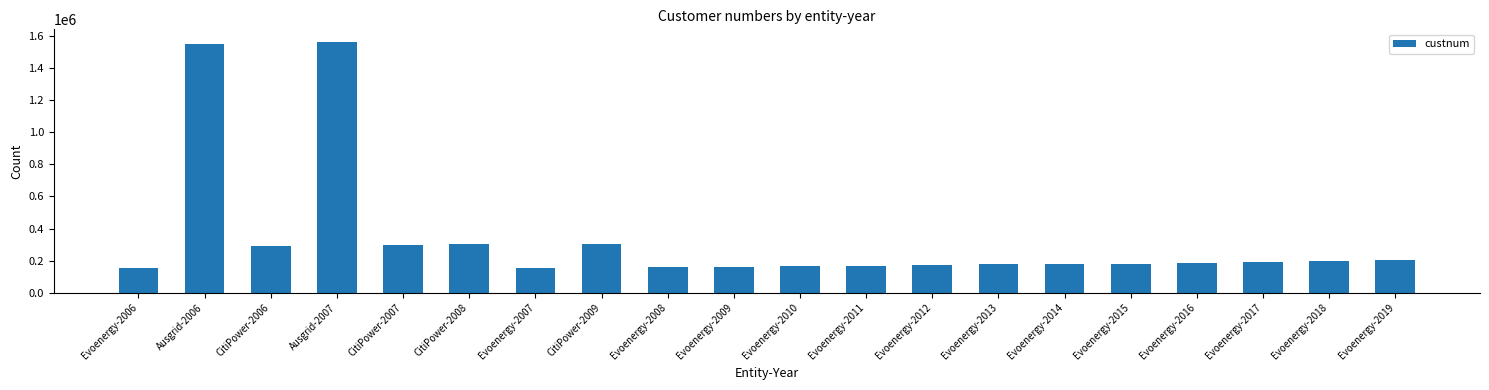

True or false: the data shows 294971.7 at CitiPower-2006.

True